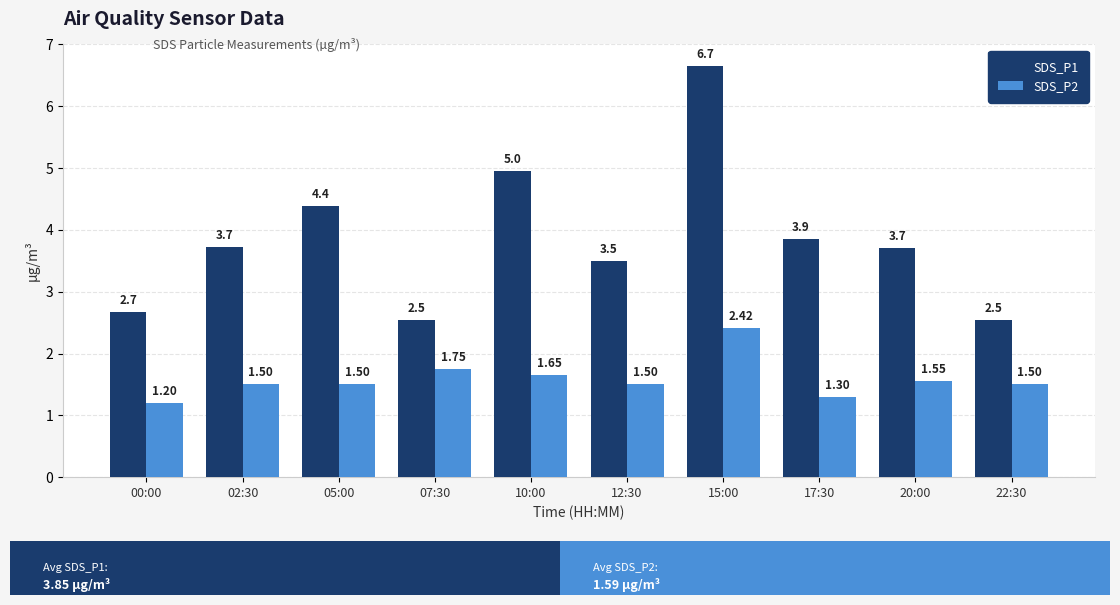

How many data points in SDS_P1 are above 3?

7